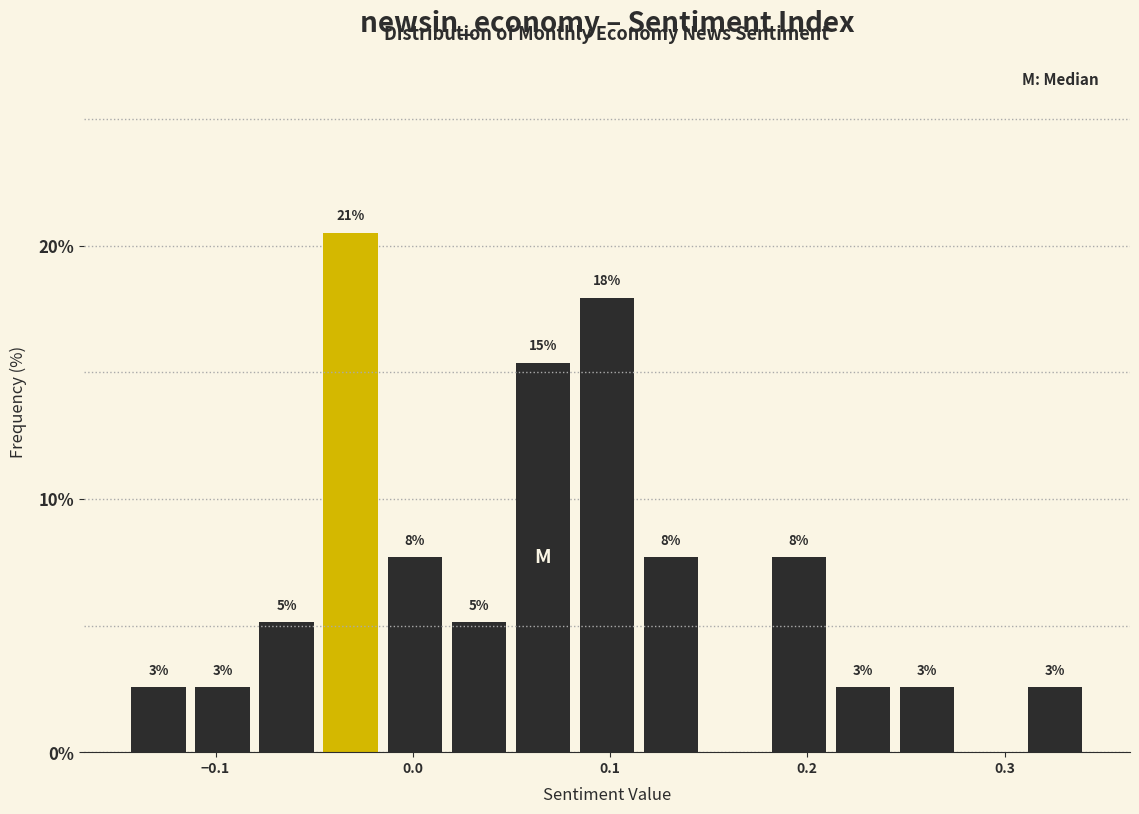

Read against the x-axis, roughly where is the centre of the tallest bar?

-0.03